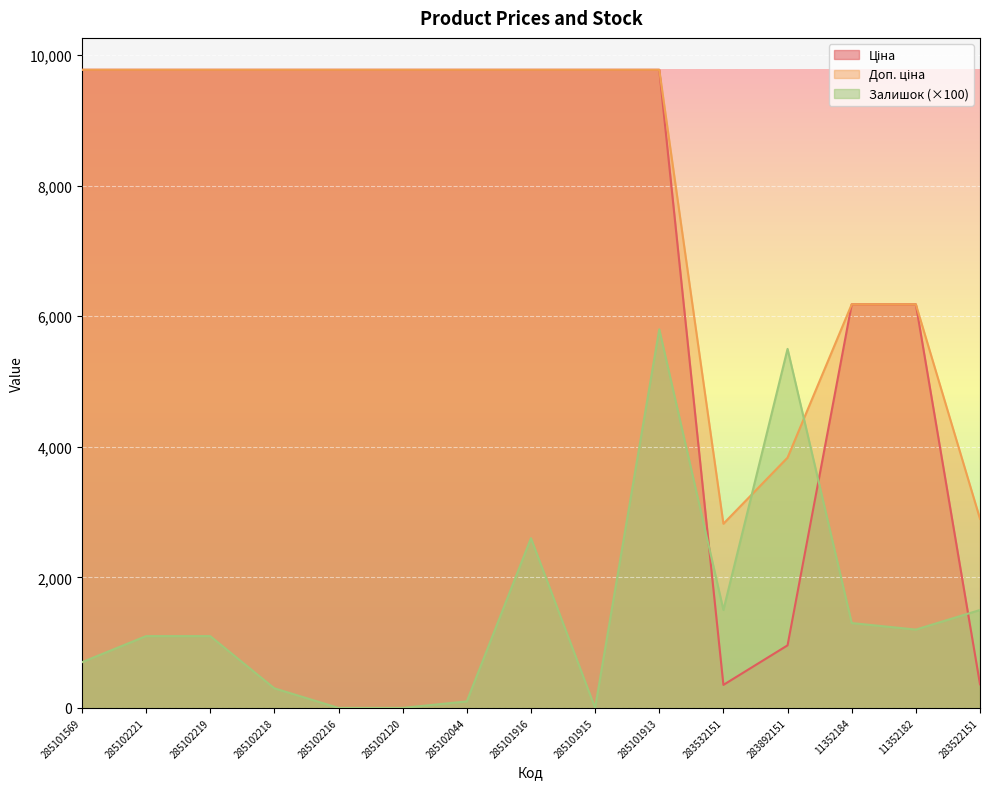

Reading right to left, transcribe all the data shown in this chart.

Ціна: 362.1	6182.6	6182.6	958.4	352.6	9775.5	9775.5	9775.5	9775.5	9775.5	9775.5	9775.5	9775.5	9775.5	9775.5
Доп. ціна: 2896.6	6182.6	6182.6	3833.8	2821.2	9775.5	9775.5	9775.5	9775.5	9775.5	9775.5	9775.5	9775.5	9775.5	9775.5
Залишок: 1500.0	1200.0	1300.0	5500.0	1500.0	5800.0	0.0	2600.0	100.0	0.0	0.0	300.0	1100.0	1100.0	700.0